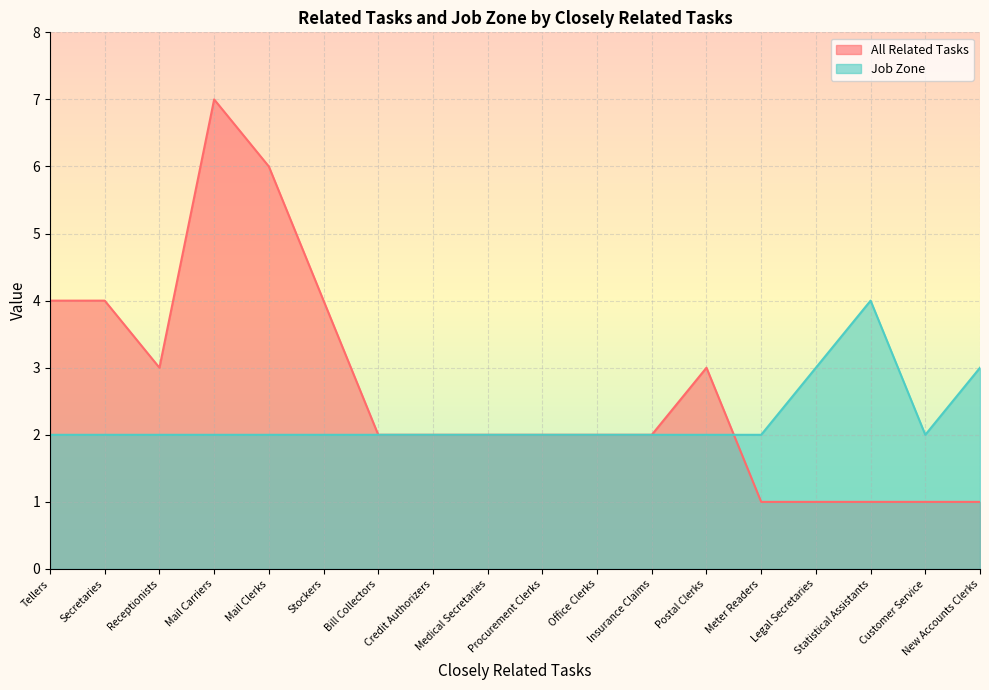

After their last crossing, which series has the higher values: All Related Tasks or Job Zone?

Job Zone